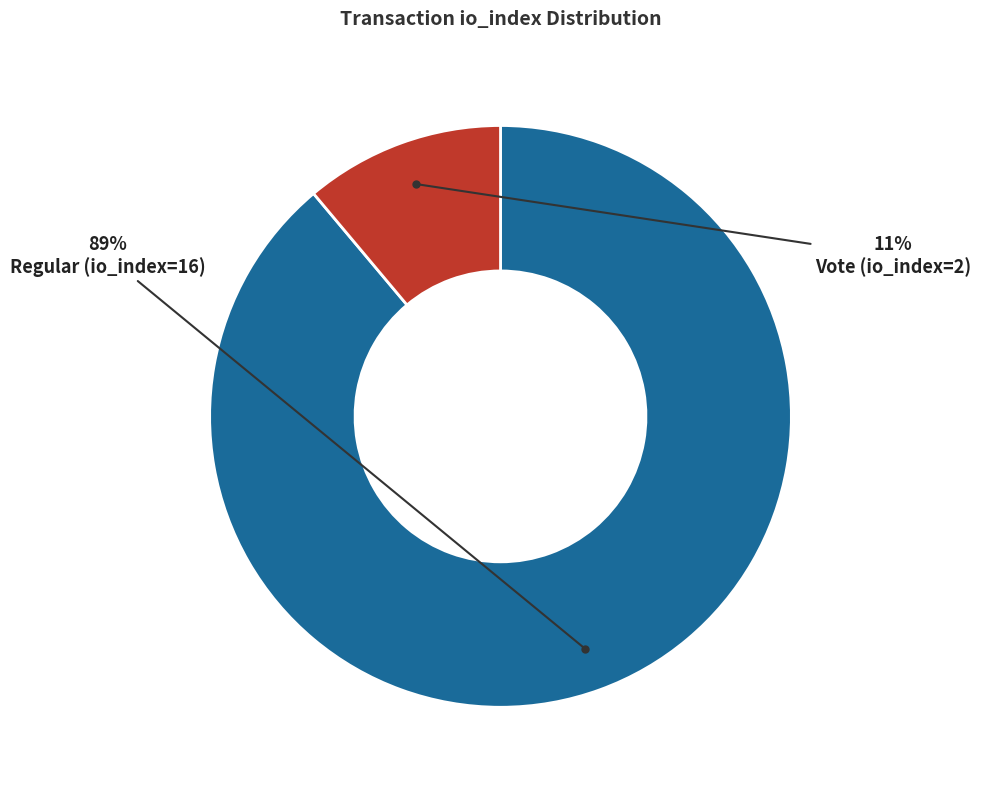

Is there any slice that represents more than half of the pie?

Yes